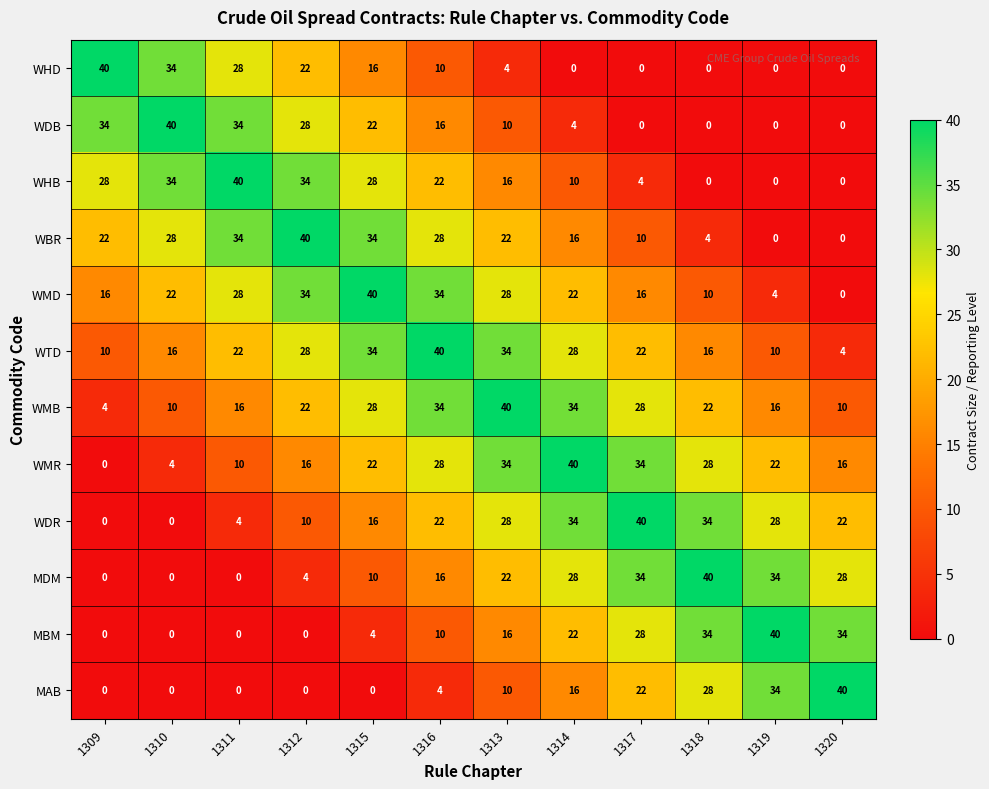

What is the total value across all series at 1309?

154